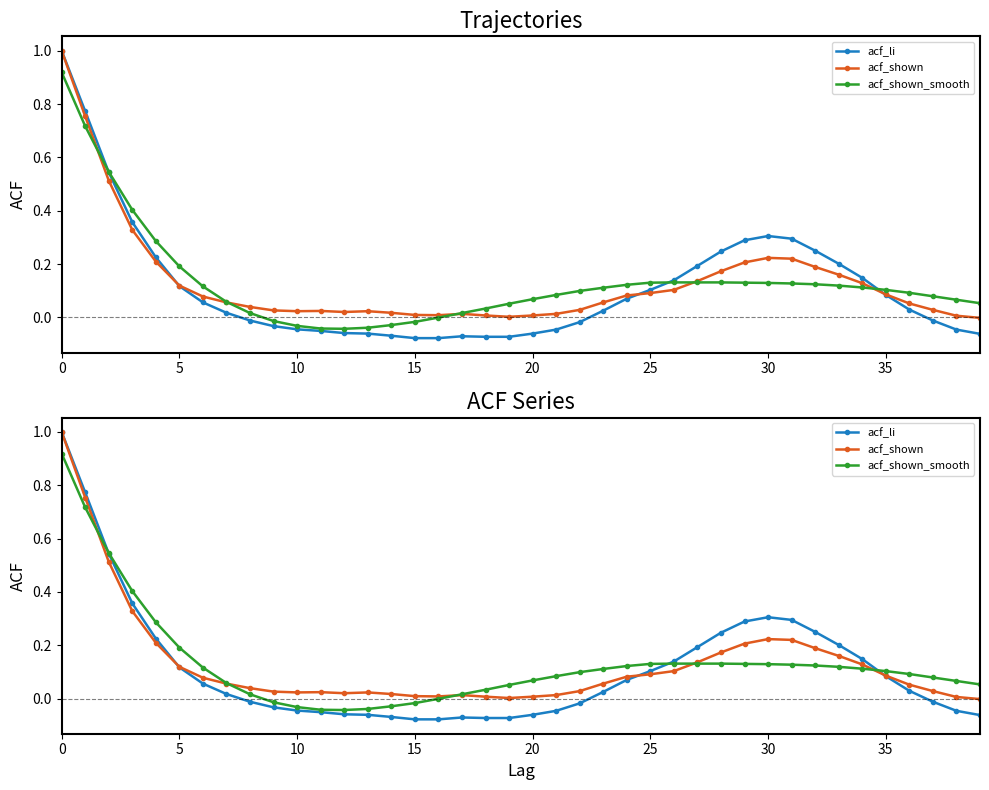

True or false: acf_li has more than 0 interior local peaks.

True